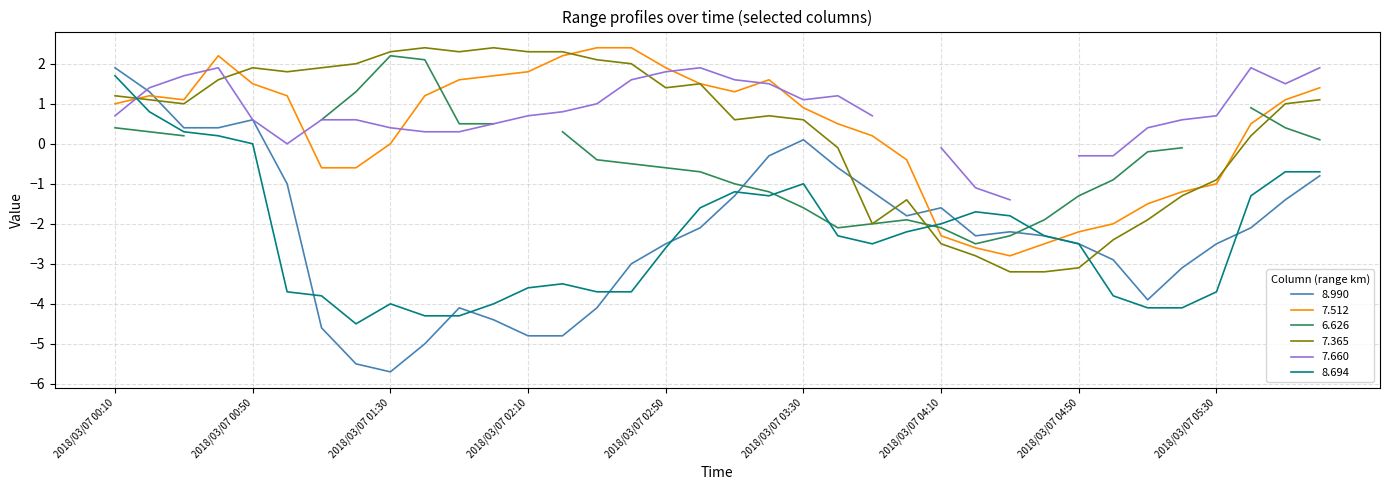

What is the value of the 7.512 point at the 16th from the left?

2.4